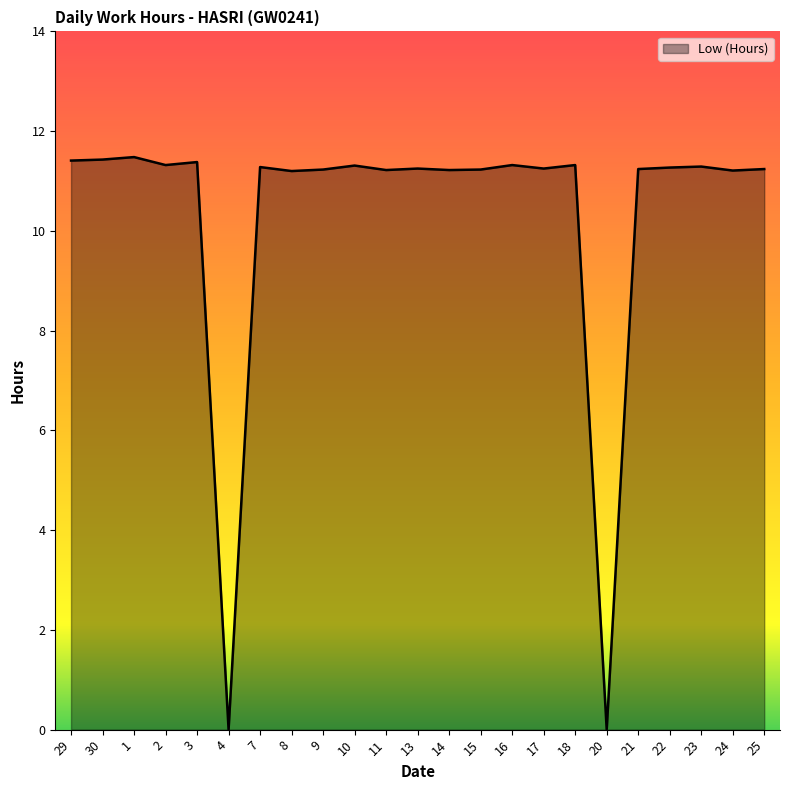

What is the average value?

10.3